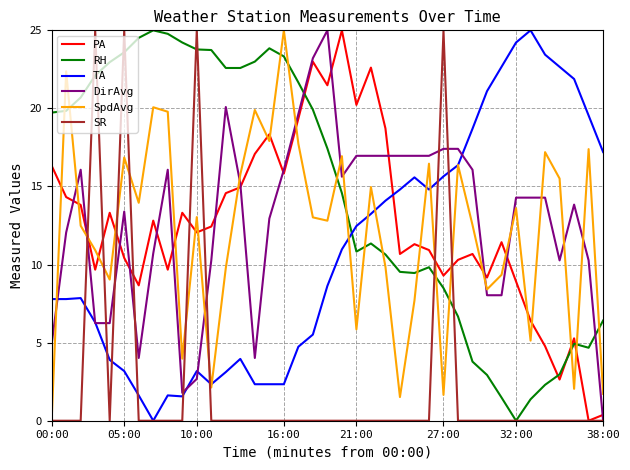

Which series has the largest total across all categories?

RH